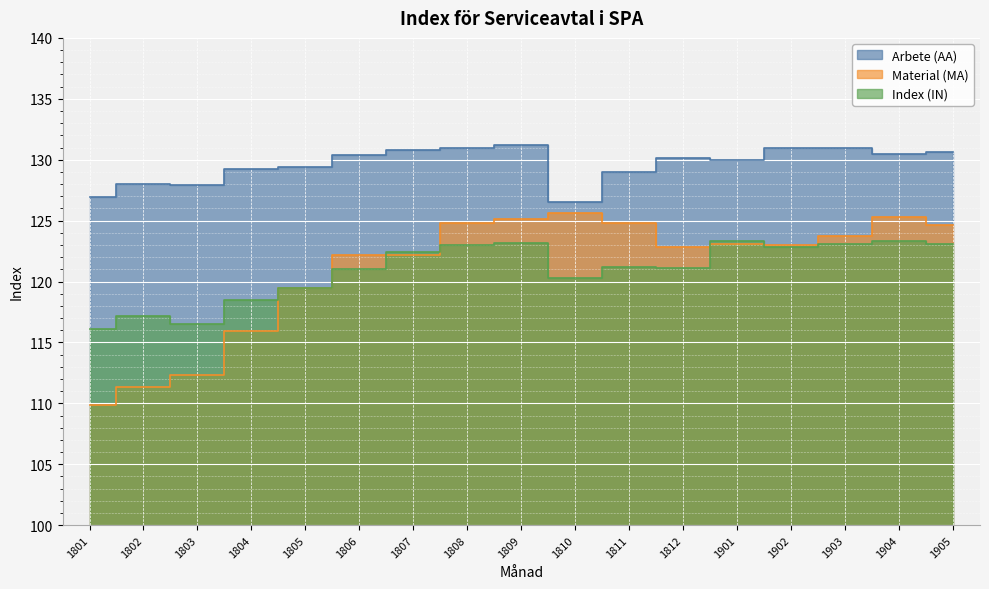

Between 1807 and 1903, which series saw the biggest shift?

Material (MA)